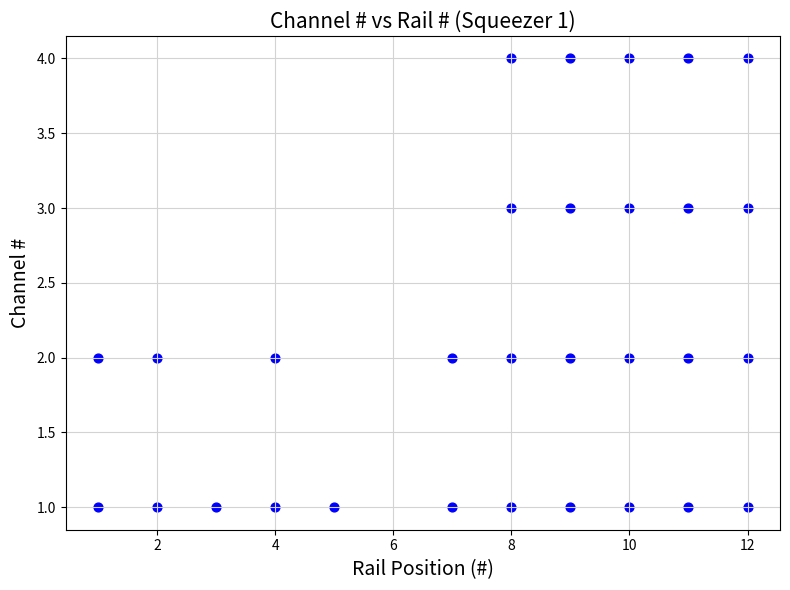

What is the range of X values (max minus min)?

11